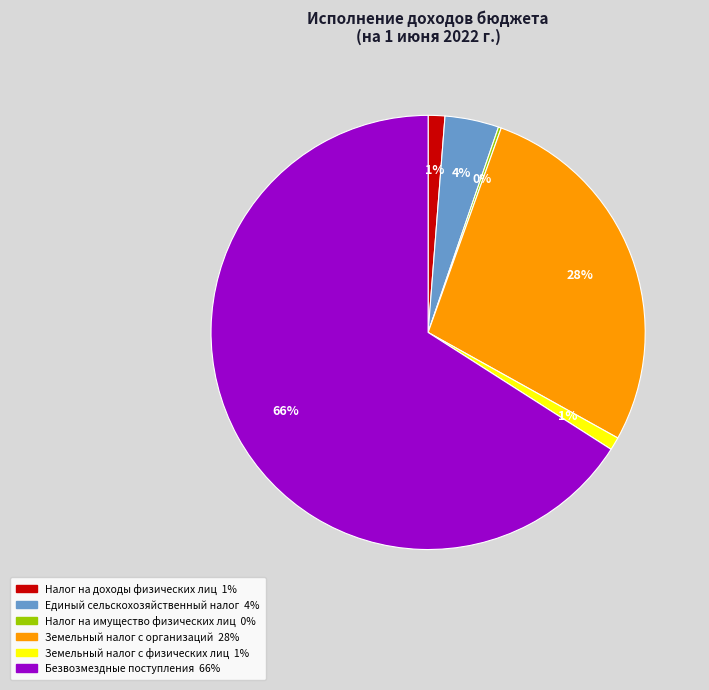

Which slice is the largest?

Безвозмездные поступления